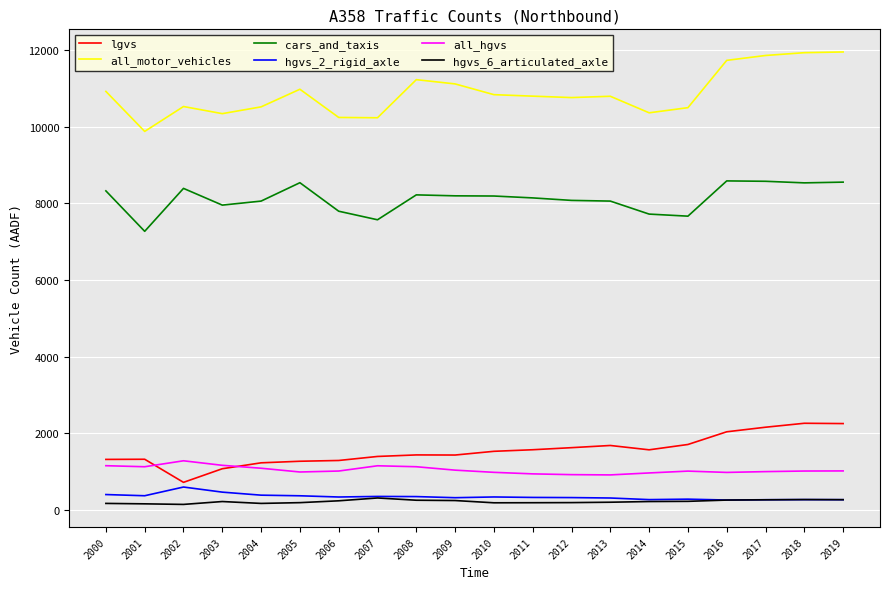

True or false: cars_and_taxis and hgvs_2_rigid_axle cross at least once.

False